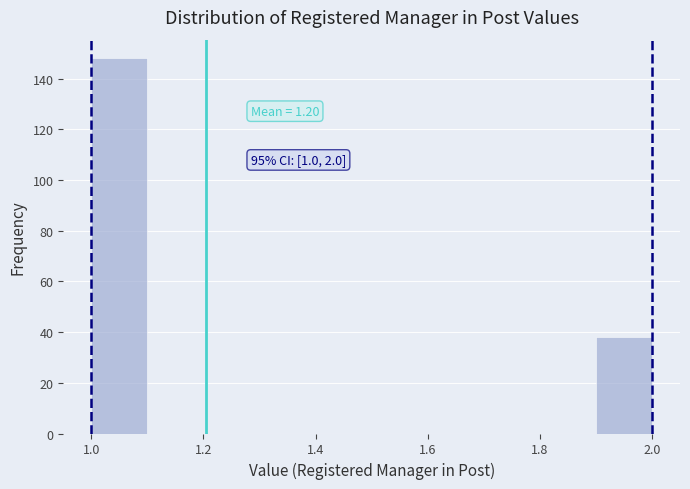

Which range on the x-axis has the tallest bar?

1.0 to 1.1